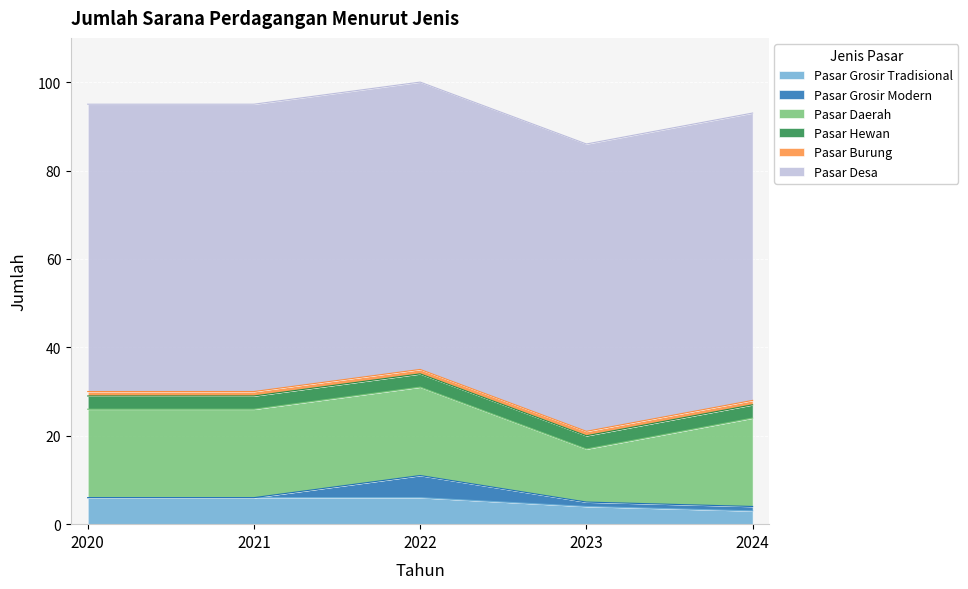

What is the sum of the Pasar Burung values at 2024 and 2020?

2